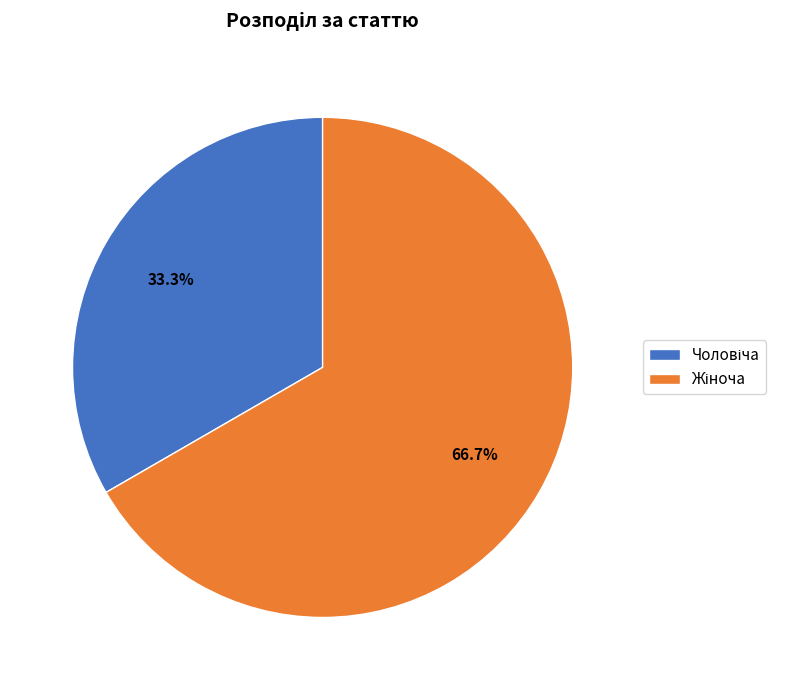

Is there a majority slice in this chart?

Yes